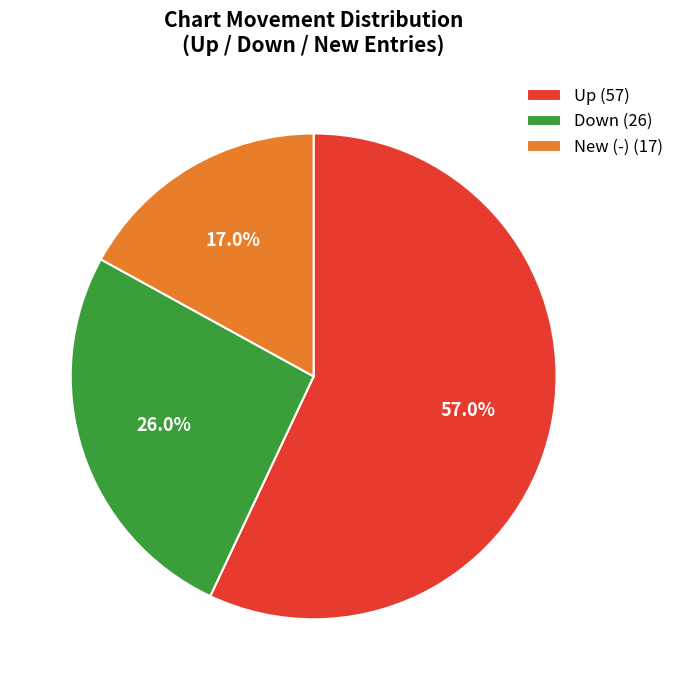

How many segments does this pie chart have?

3